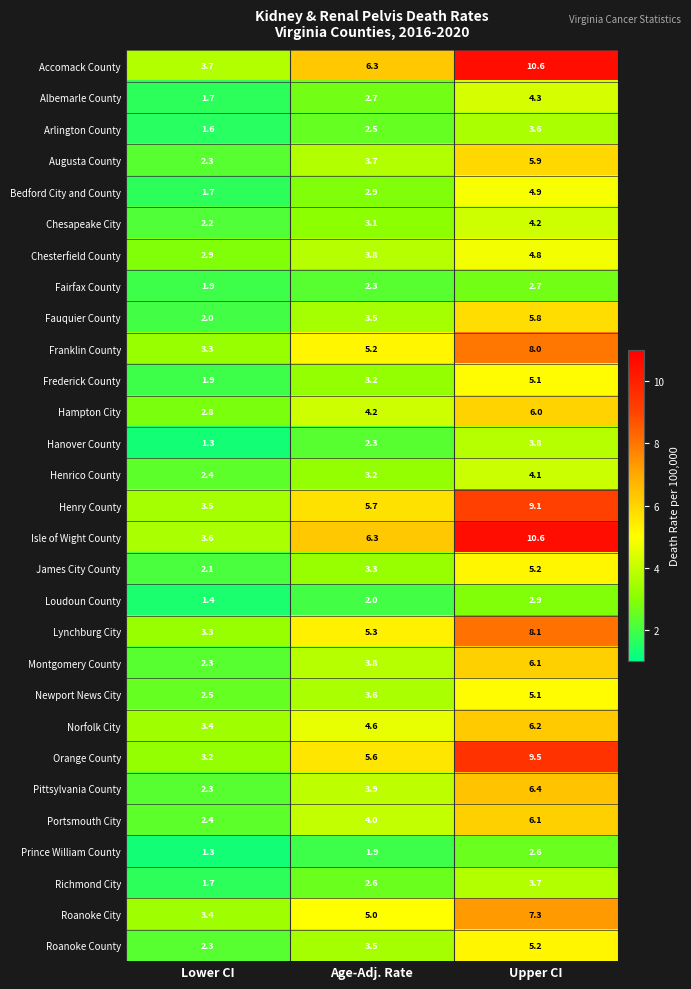

What is the difference between the maximum and minimum values in the Accomack County series?

6.9